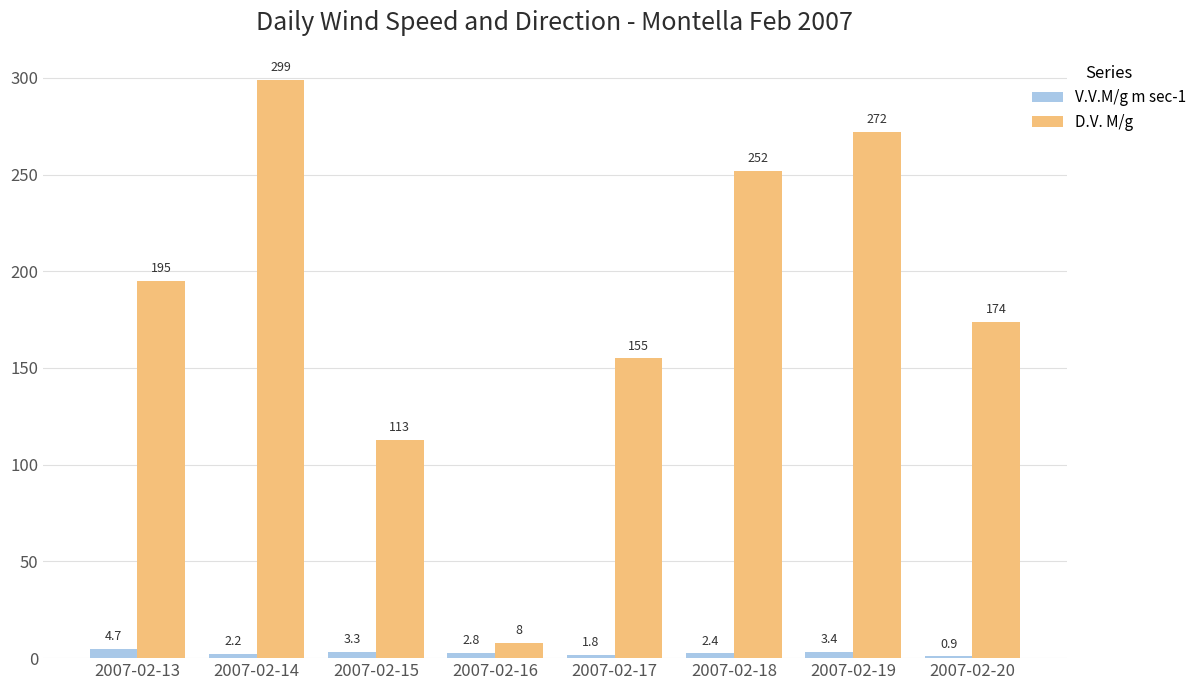

What is the difference between the D.V. M/g values at 2007-02-18 and 2007-02-13?

57.0